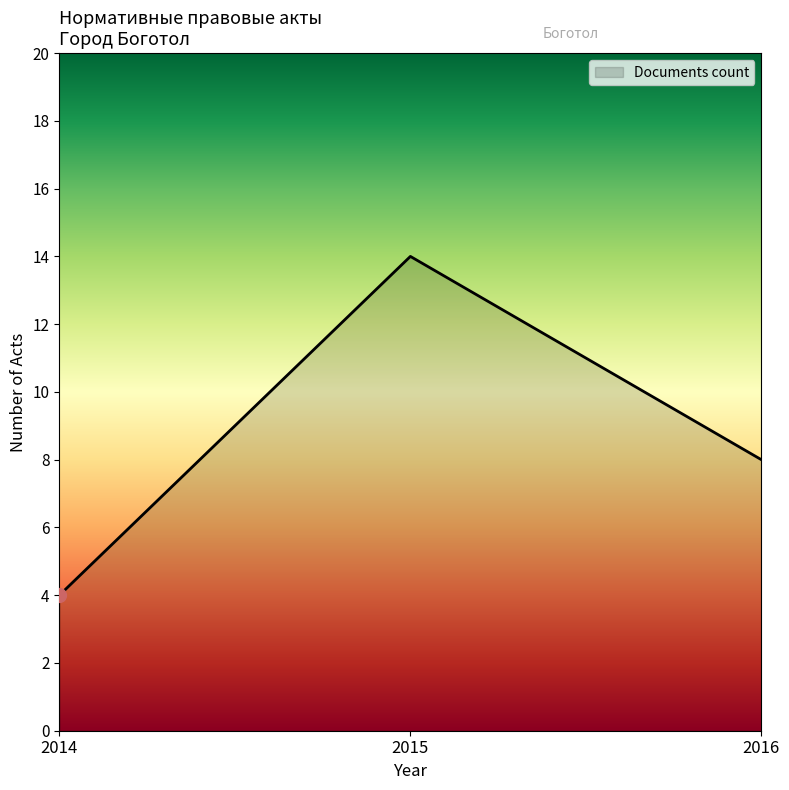

Read the value at 2016.

8